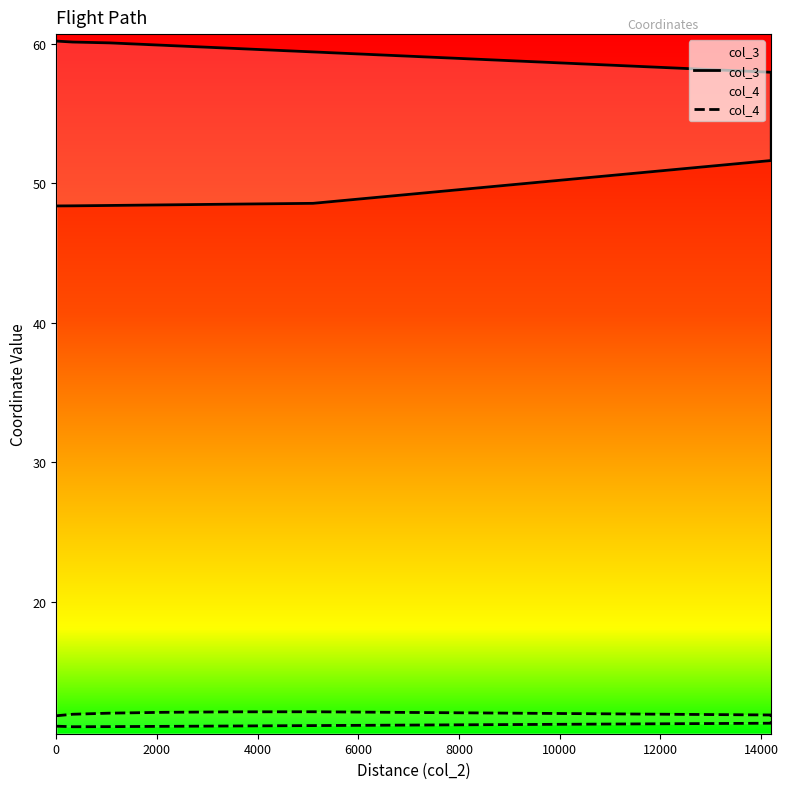

Does the chart display data point markers on the line(s)?

No